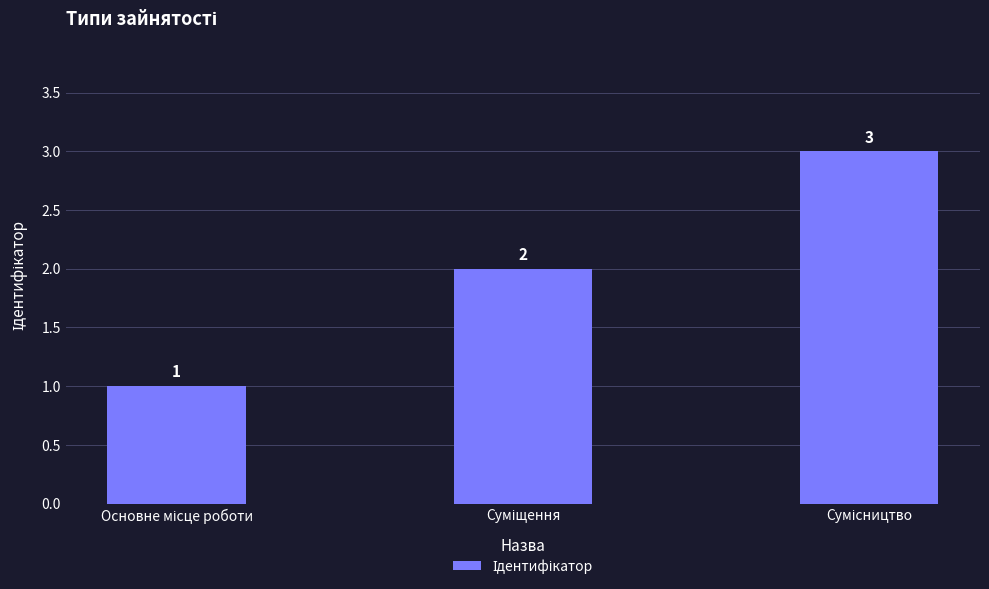

What is the value of the 2nd bar from the left?

2